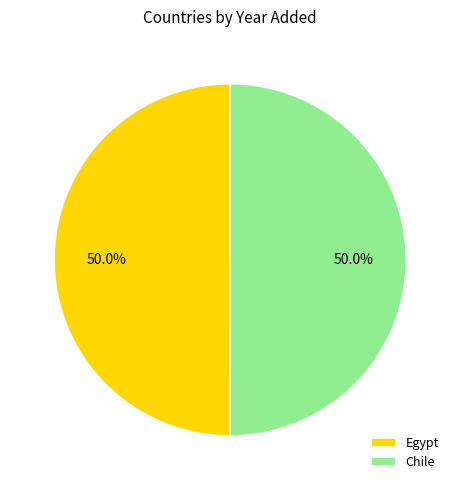

What is the ratio of the value at Egypt to the value at Chile?

1.0